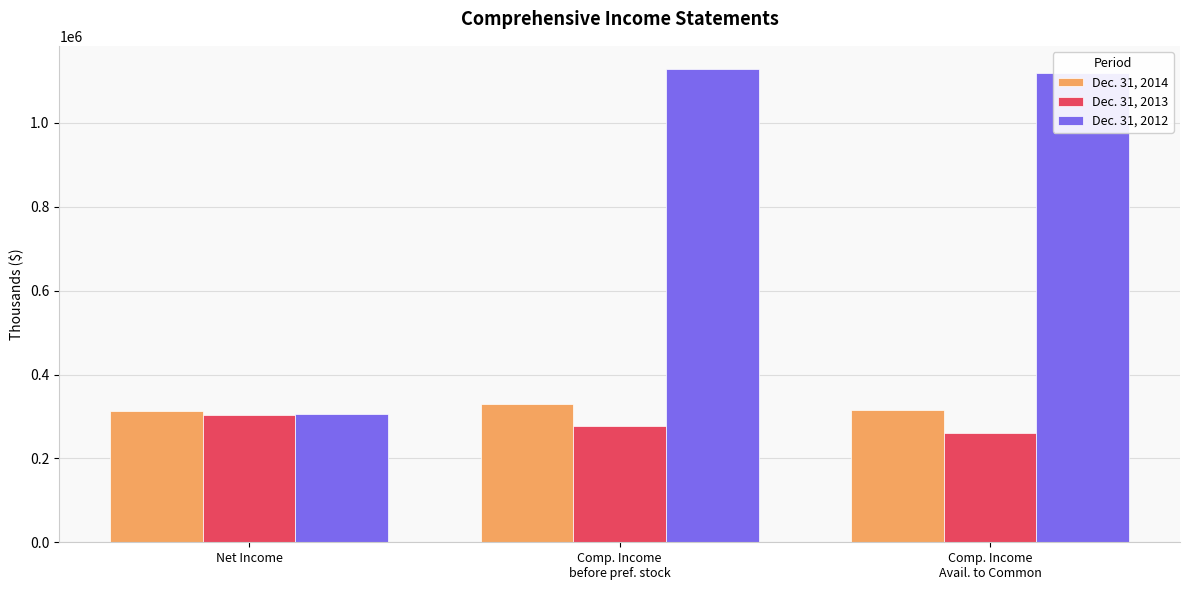

At which category is the sum across all series the highest?

Comp. Income
before pref. stock